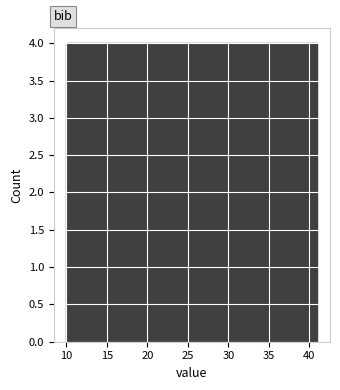

Reading left to right, list every bar in this chart as the range it spans on the x-axis followed by its height. Neither the bar edges nor the heights are printed on the chart, so give them approximately, as read against the axes.

10.0 to 14.0: 4
14.0 to 18.0: 4
18.0 to 21.5: 4
21.5 to 25.5: 4
25.5 to 29.5: 4
29.5 to 33.5: 4
33.5 to 37.0: 4
37.0 to 41.0: 4